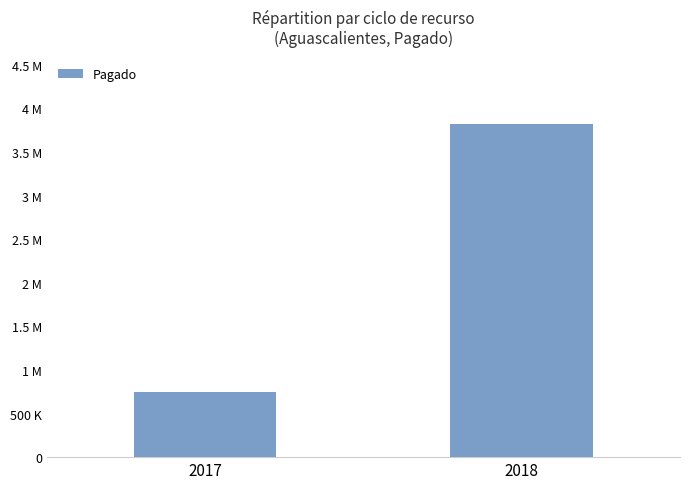

Between 2018 and 2017, which is larger?

2018